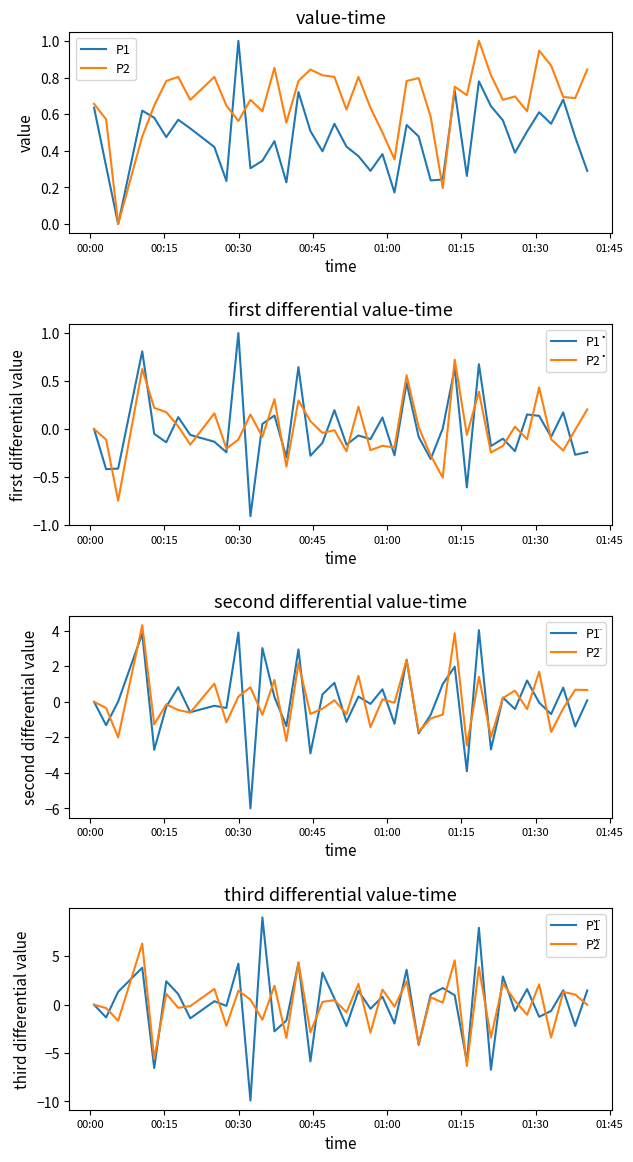

True or false: P1 has a value of 0.5 at 2023-01-16T01:33:08.

True